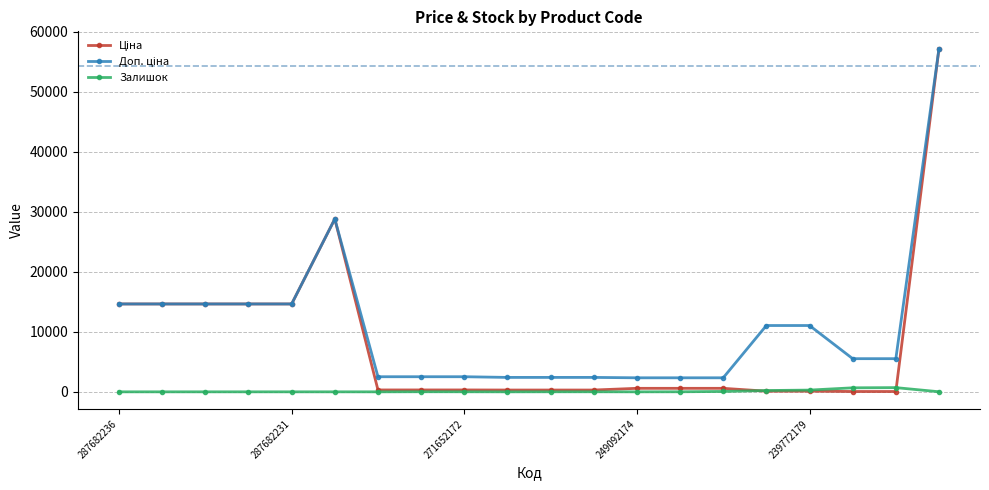

What is the maximum value shown in the chart?

57235.5